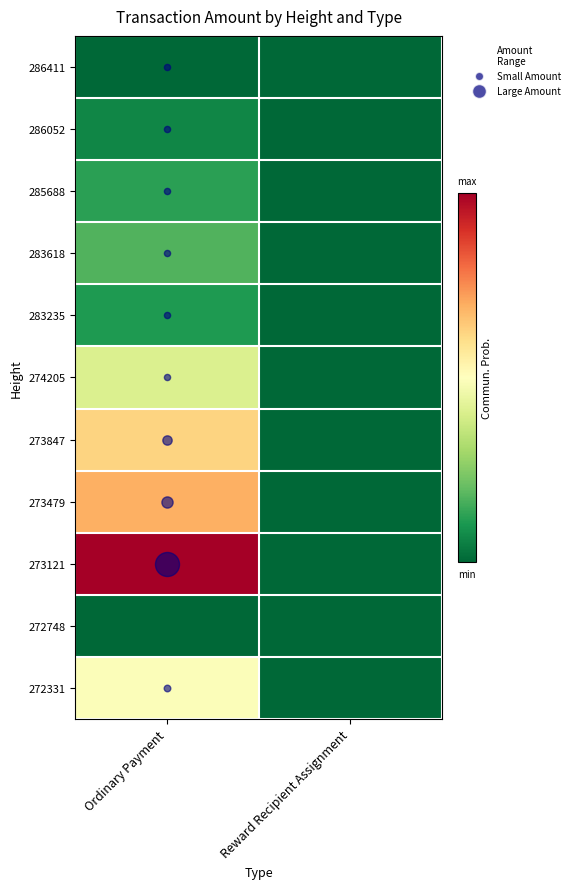

At how many categories does at least one series exceed 2?

1